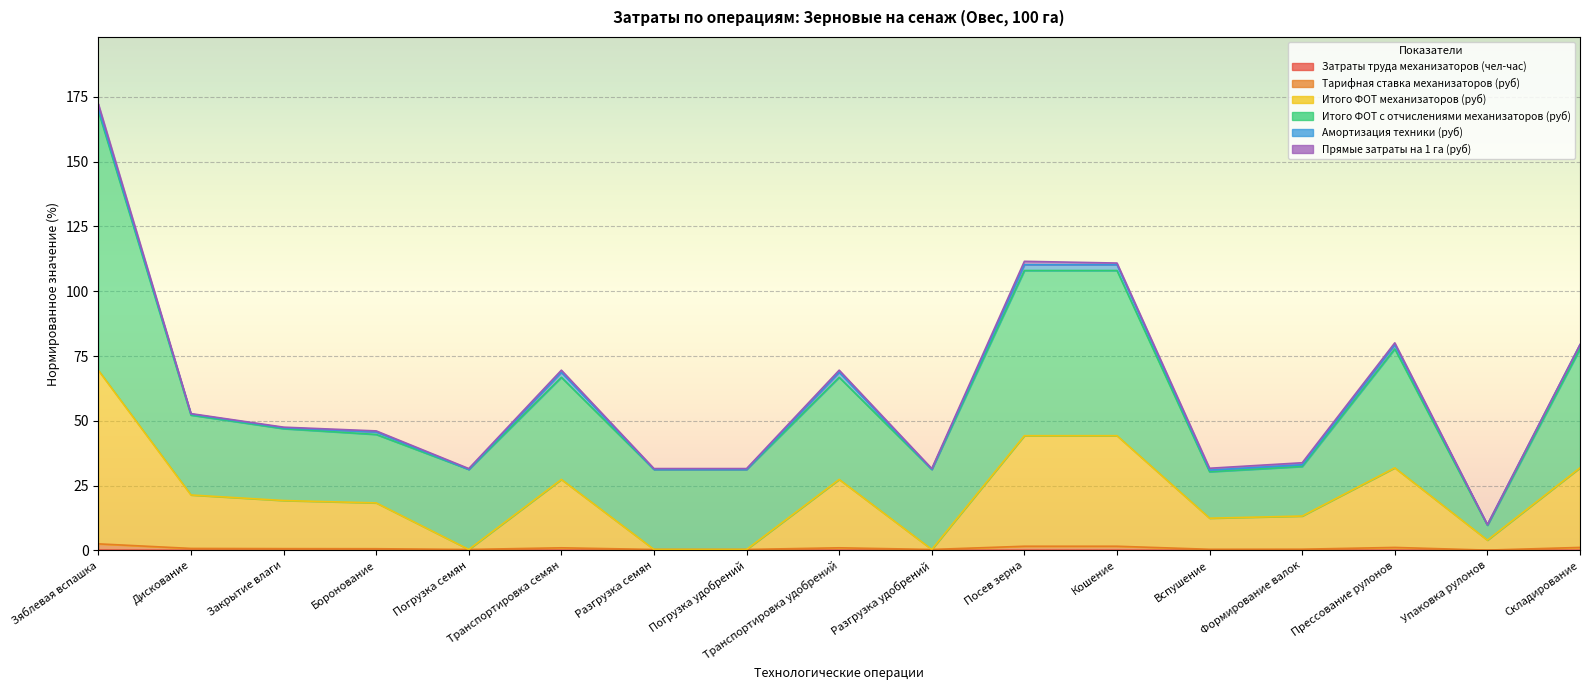

At which category is the sum across all series the highest?

Зяблевая вспашка